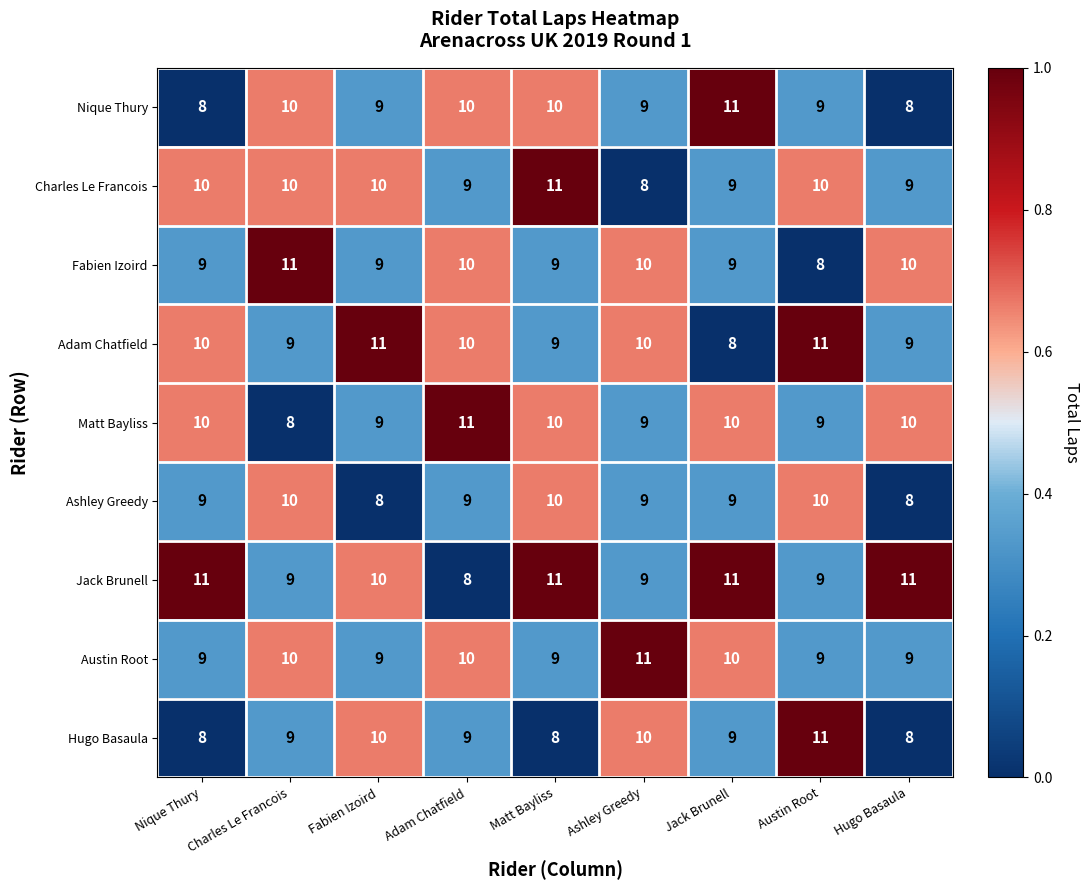

Count the number of data series in this chart.

9